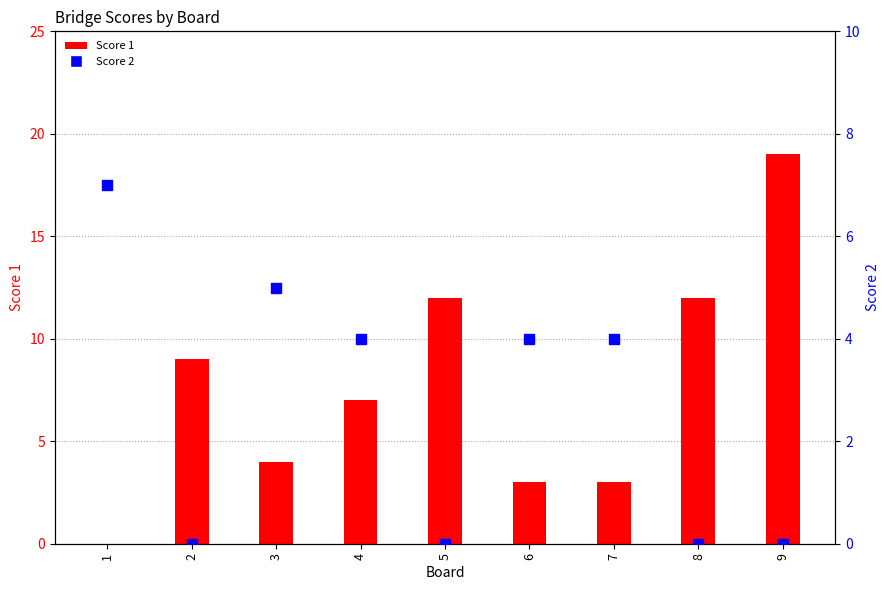

What are all the series names shown in the legend?

Score 1, Score 2